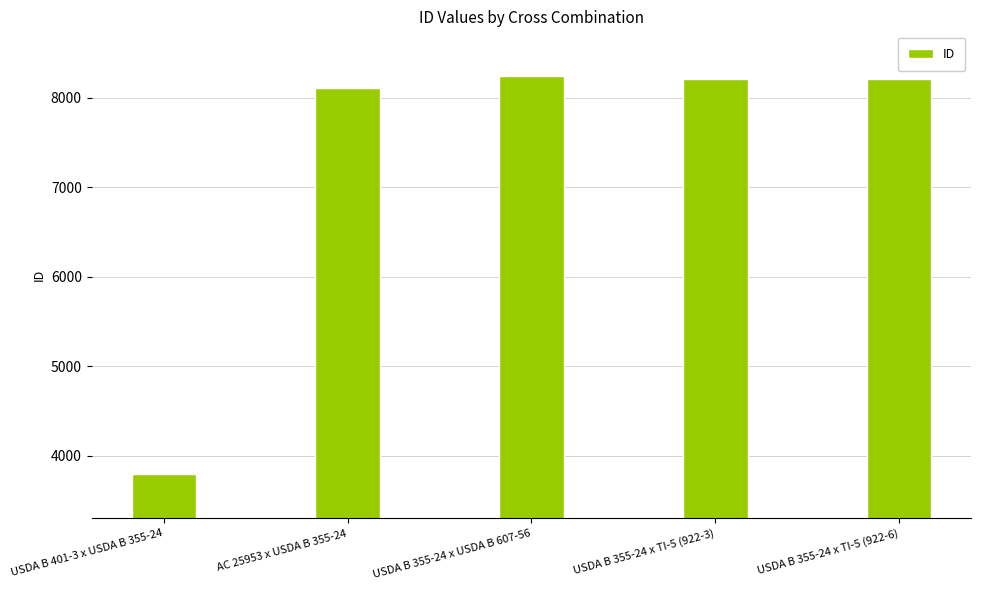

What is the maximum value shown in the chart?

8240